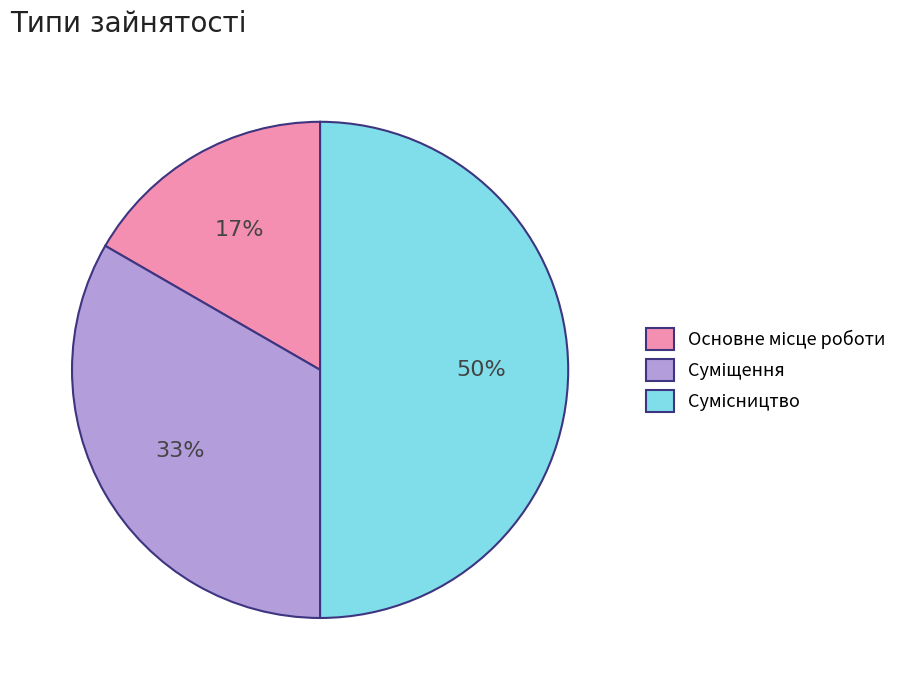

To the nearest percent, what is the average slice percentage?

33%